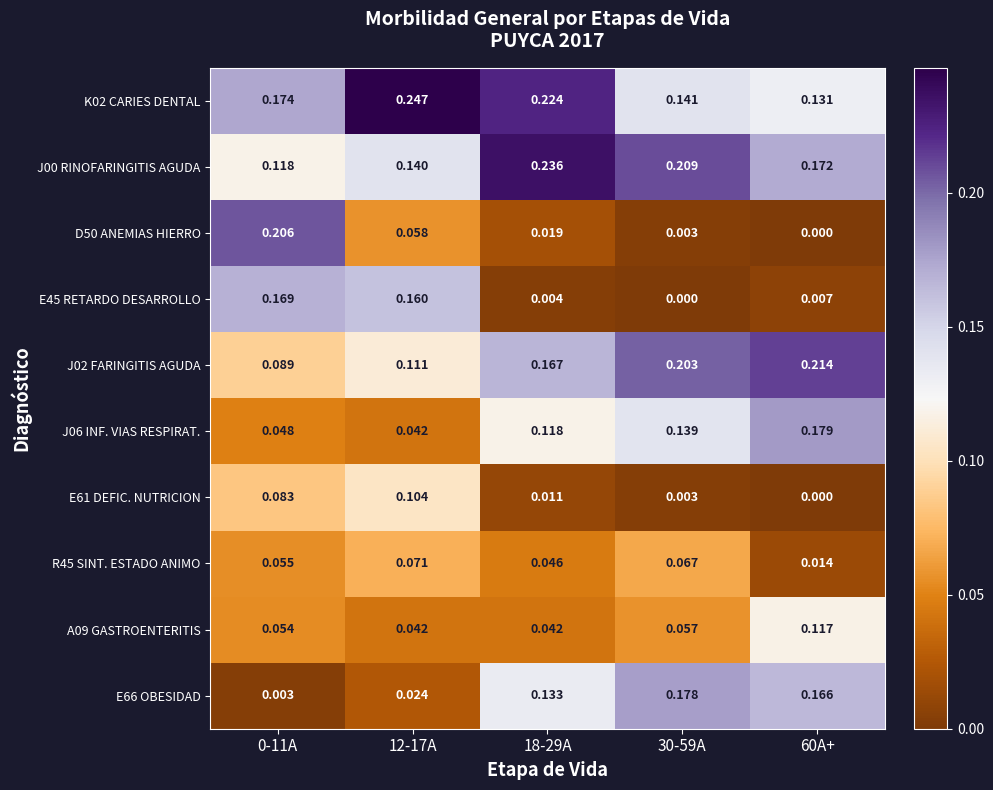

At which category does the chart reach its minimum across all series?

60A+